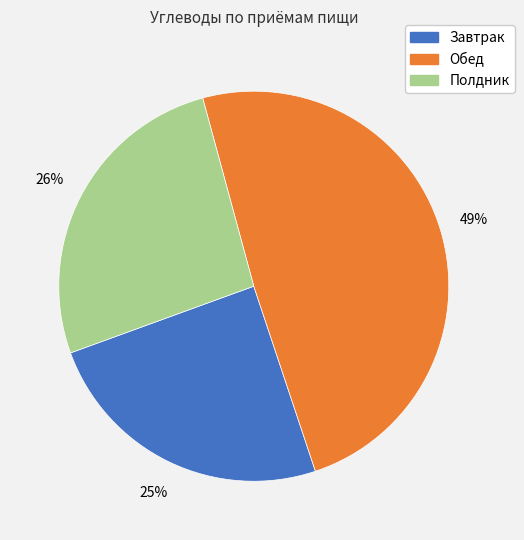

Count the number of slices in the pie.

3